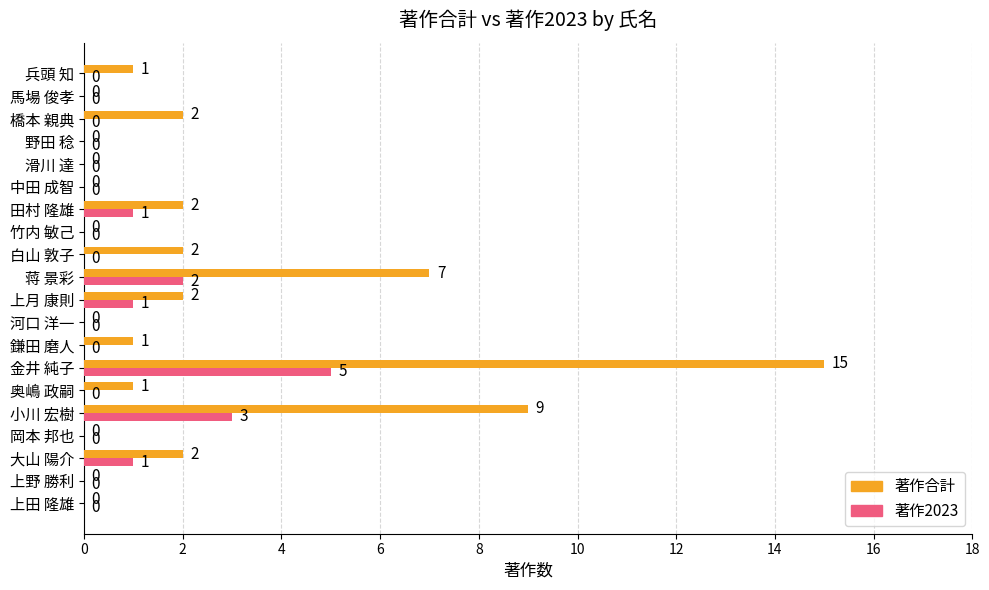

At which category does the chart reach its peak across all series?

金井 純子